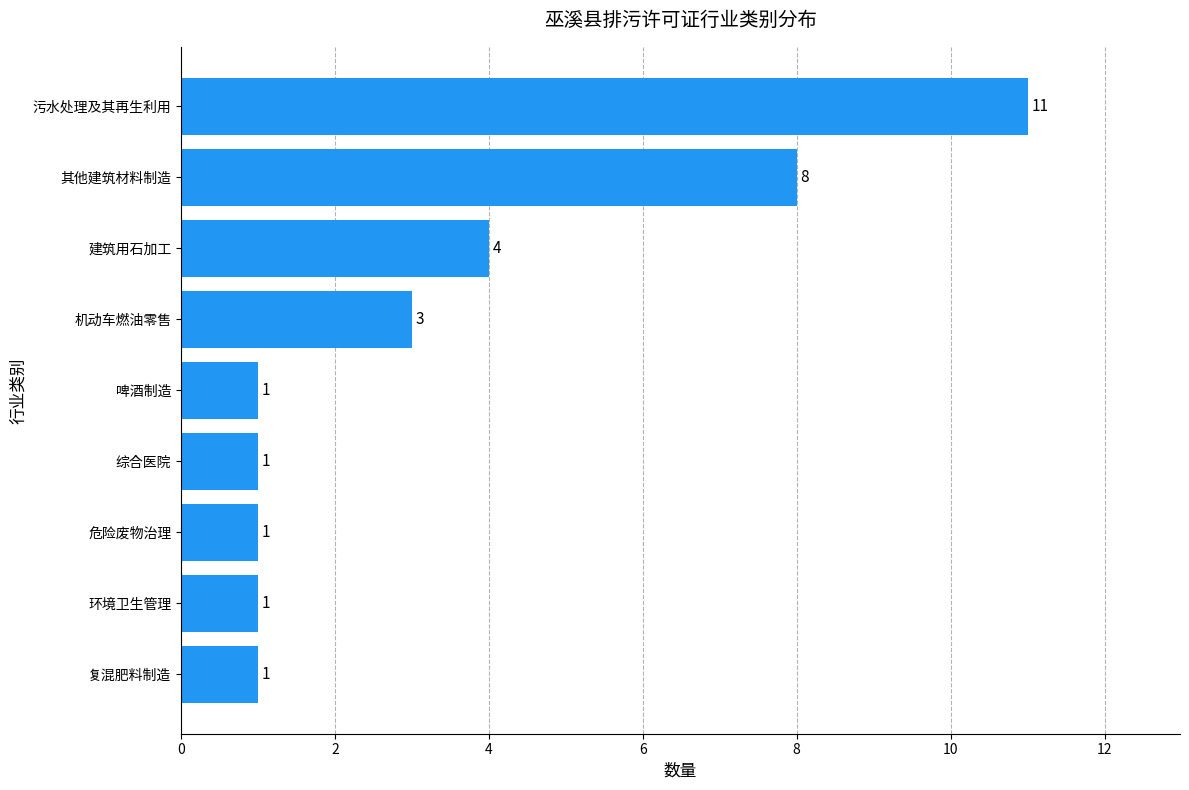

True or false: the data shows 1 at 综合医院.

True